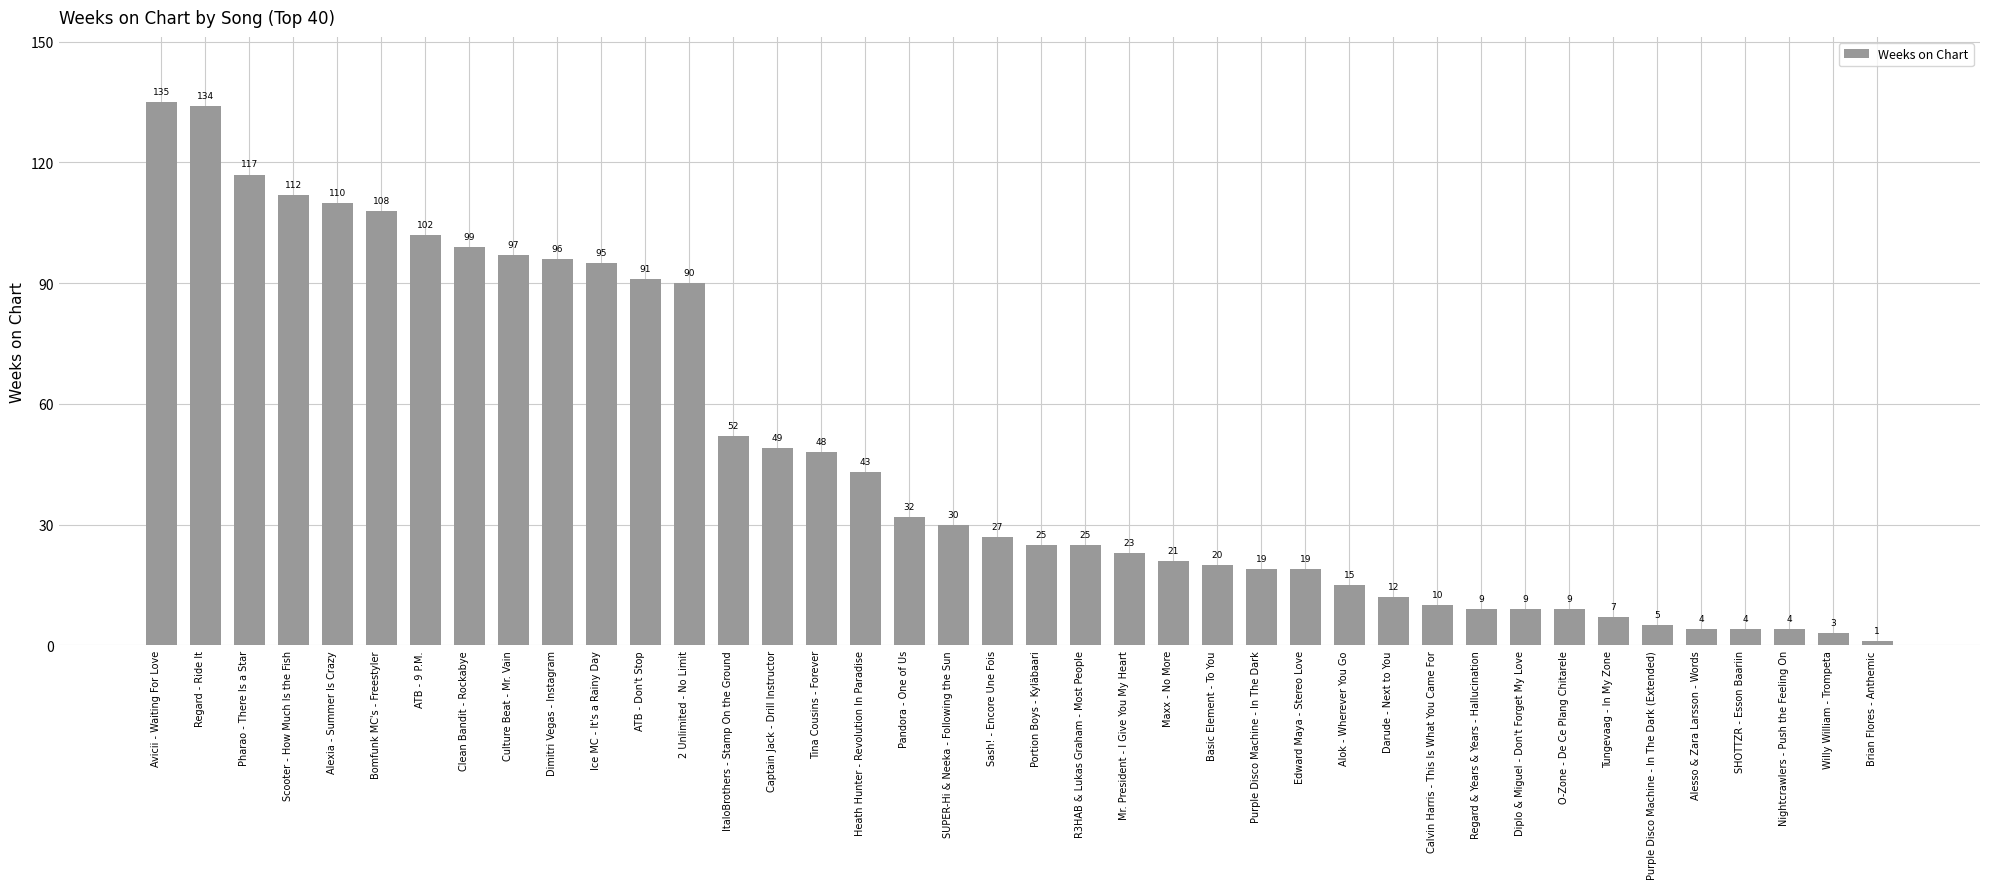

Between Sash! - Encore Une Fois and Regard - Ride It, which is larger?

Regard - Ride It